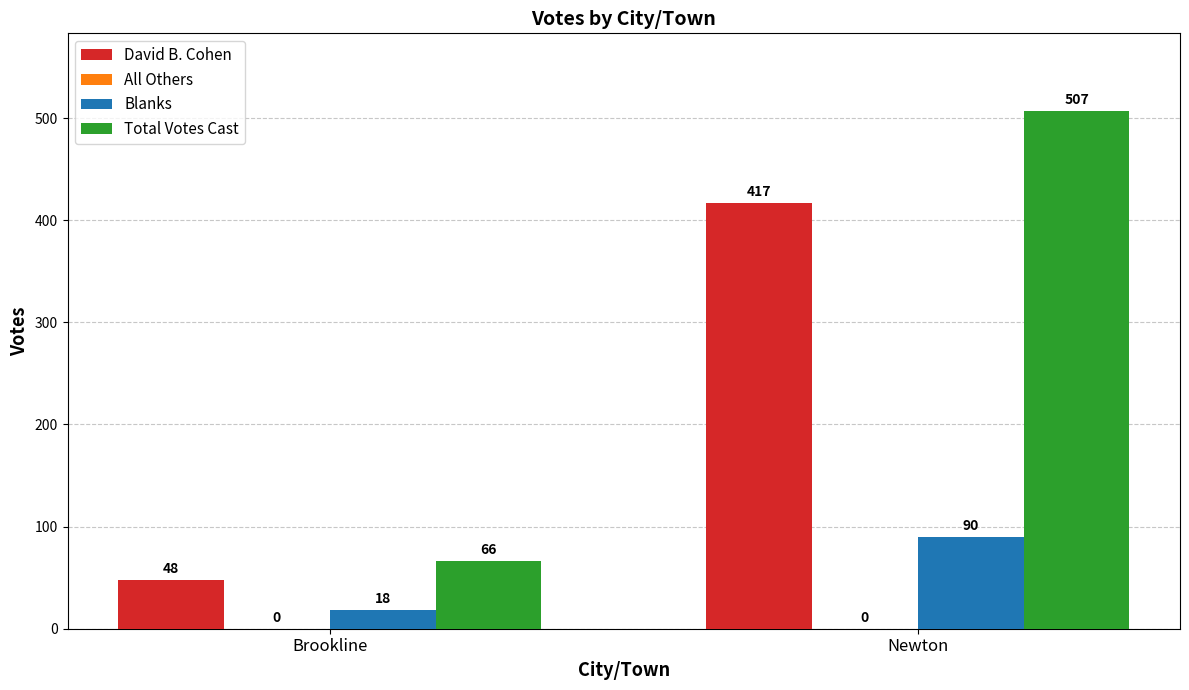

What is the sum of all Total Votes Cast values?

573